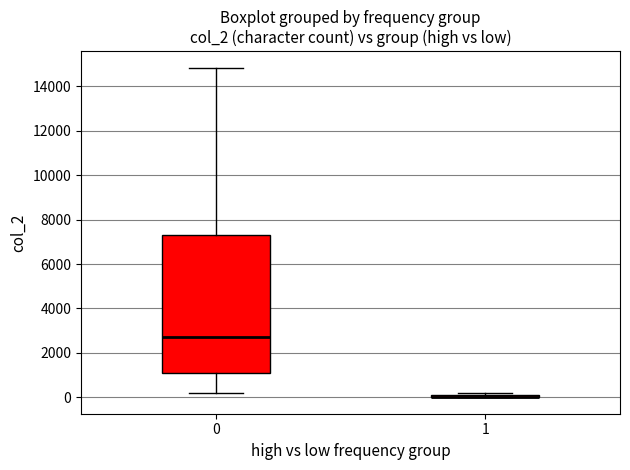

Comparing the boxes themselves (not the whiskers), which one is the tallest?

0